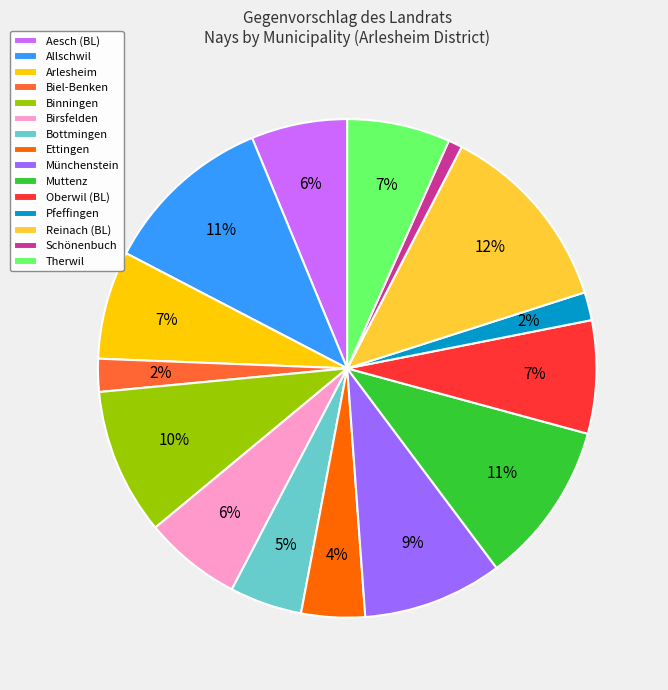

Is the sum of Schönenbuch and Allschwil greater than half?

No